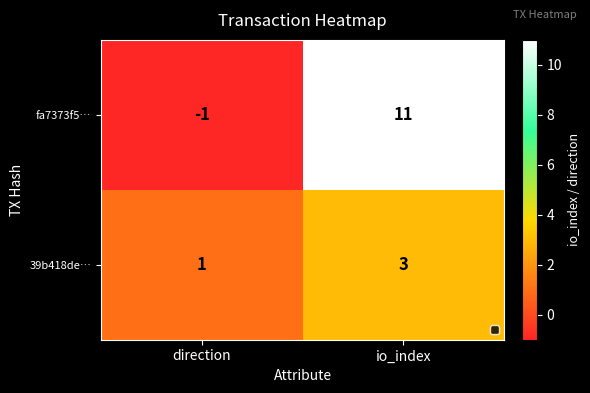

Which series has the largest total across all categories?

fa7373f5…